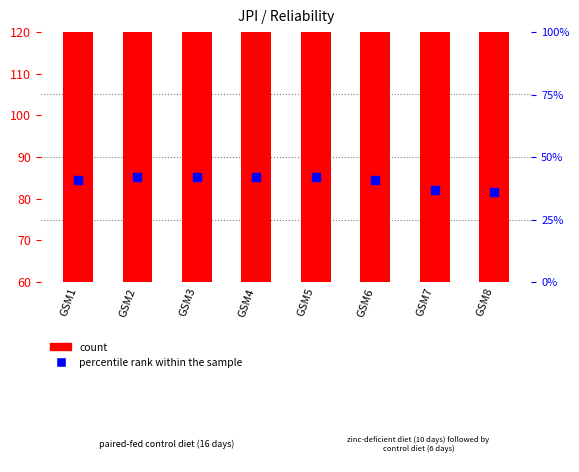

Is the value of count at GSM8 greater than the value of percentile rank within the sample at GSM3?

Yes